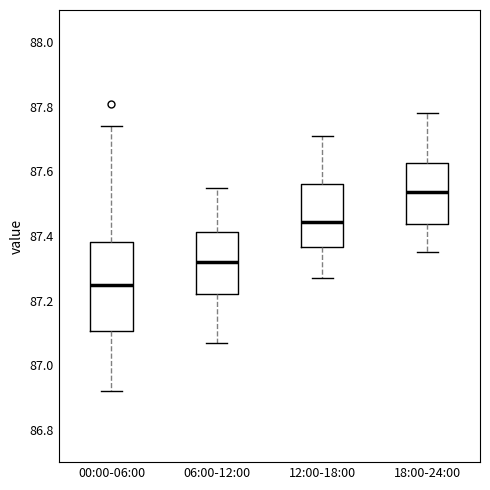

Which box is the tallest, from its lower edge to its upper edge?

00:00-06:00